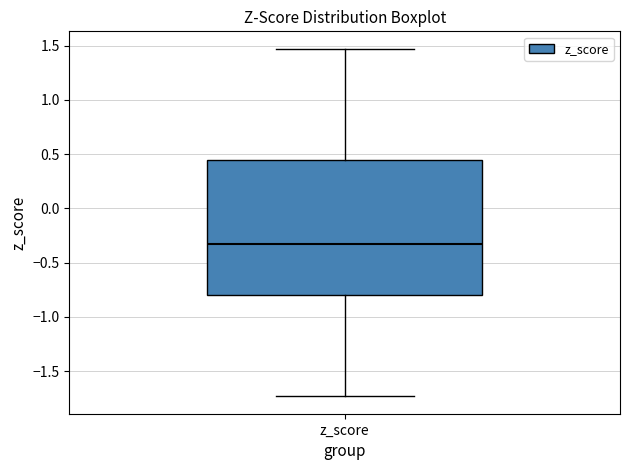

Where does the upper whisker of the box for z_score end on the y-axis? The values are not printed on the chart, so give them approximately, as read against the axis.

1.45